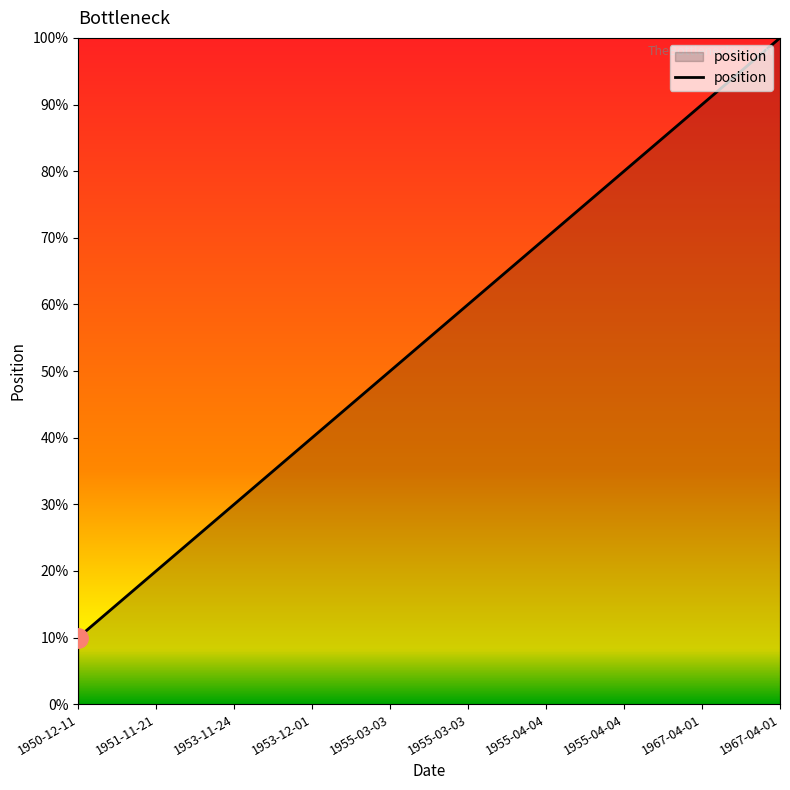

Rank the categories by value from lowest to highest.

1950-12-11, 1951-11-21, 1953-11-24, 1953-12-01, 1955-03-03, 1955-03-03, 1955-04-04, 1955-04-04, 1967-04-01, 1967-04-01